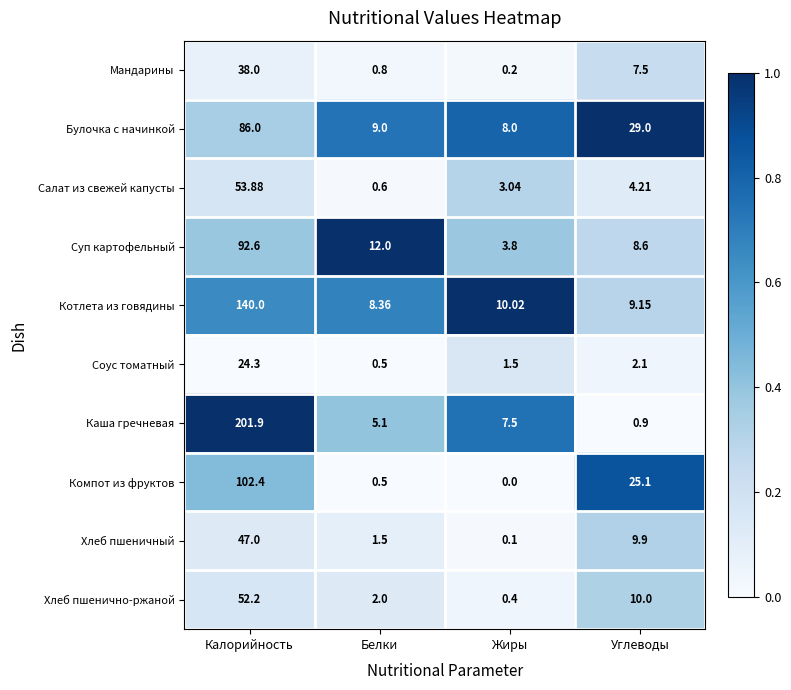

Between Калорийность and Жиры, which series saw the biggest shift?

Каша гречневая